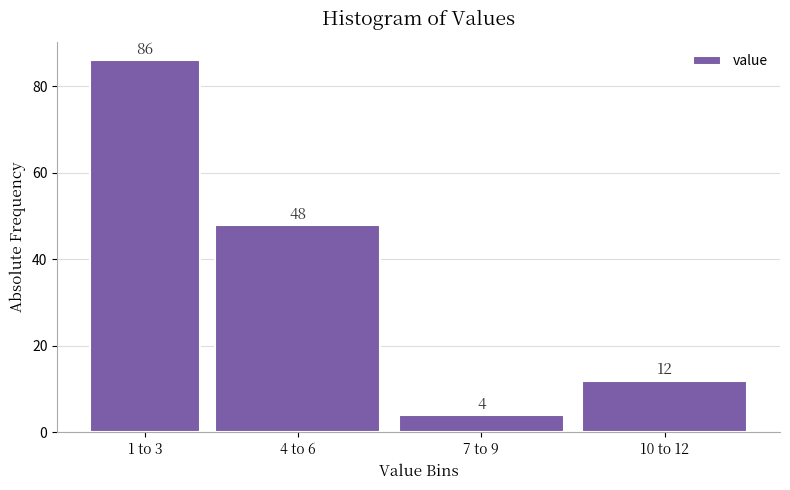

Reading left to right, what are all the values shown in this chart?

1 to 3=86	4 to 6=48	7 to 9=4	10 to 12=12